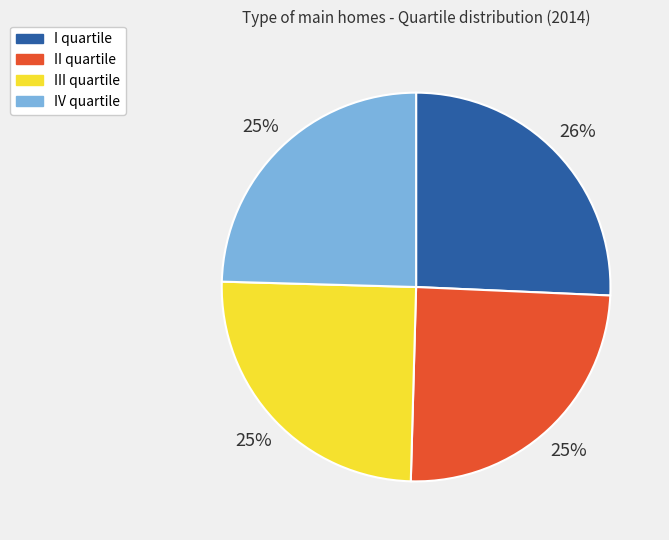

Combined, do III quartile and II quartile account for over 50%?

No